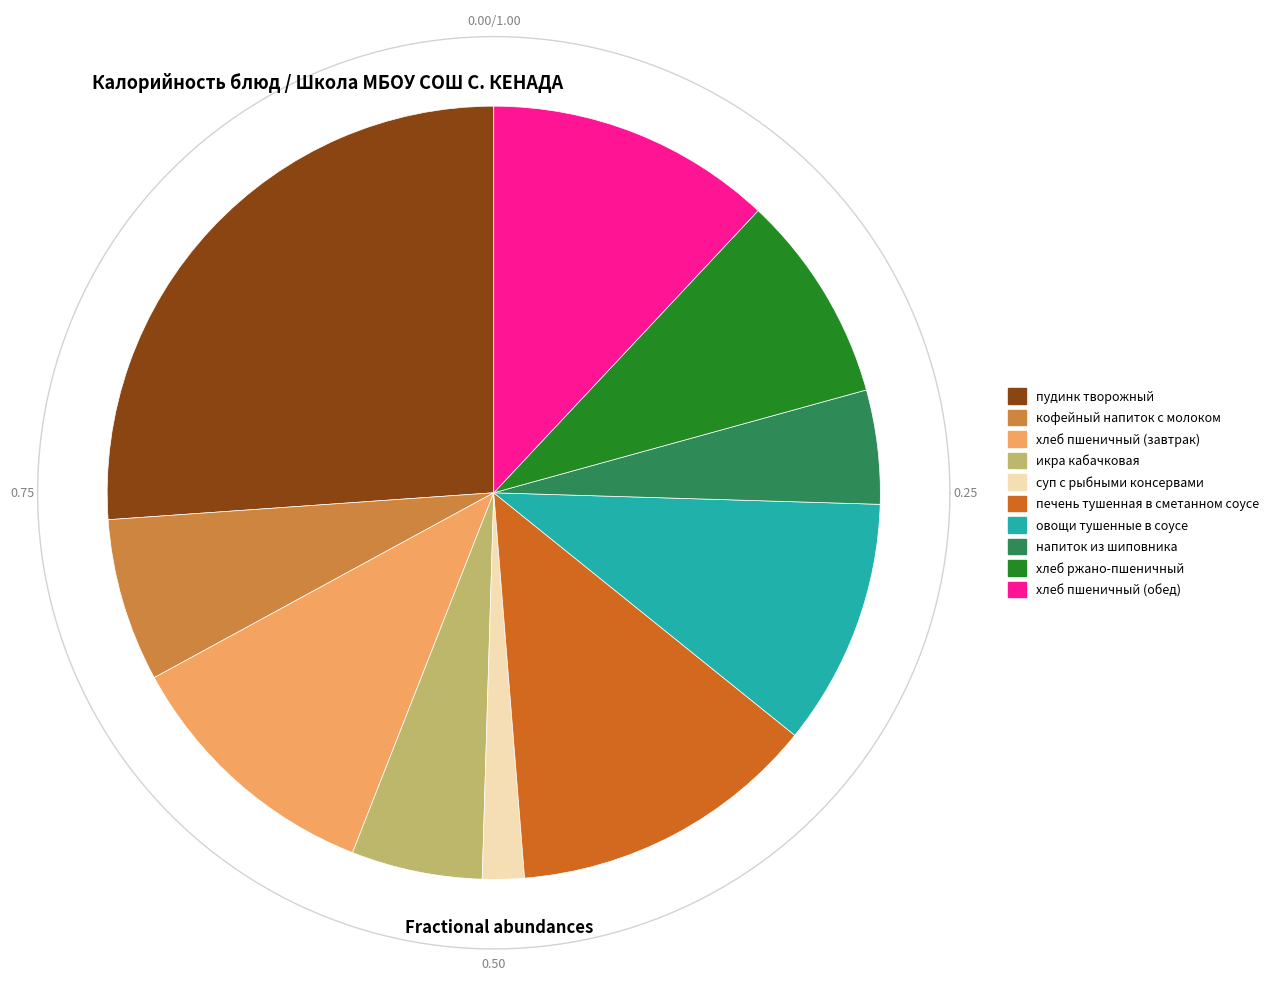

What percentage is NOT represented by кофейный напиток с молоком?

93.2%